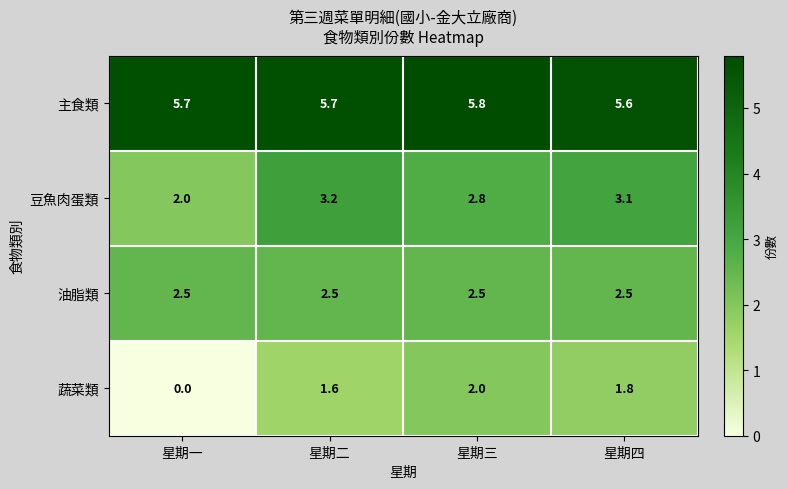

Reading left to right, what are all the values shown in this chart?

主食類: 5.7	5.7	5.8	5.6
豆魚肉蛋類: 2.0	3.2	2.8	3.1
油脂類: 2.5	2.5	2.5	2.5
蔬菜類: 0.0	1.6	2.0	1.8